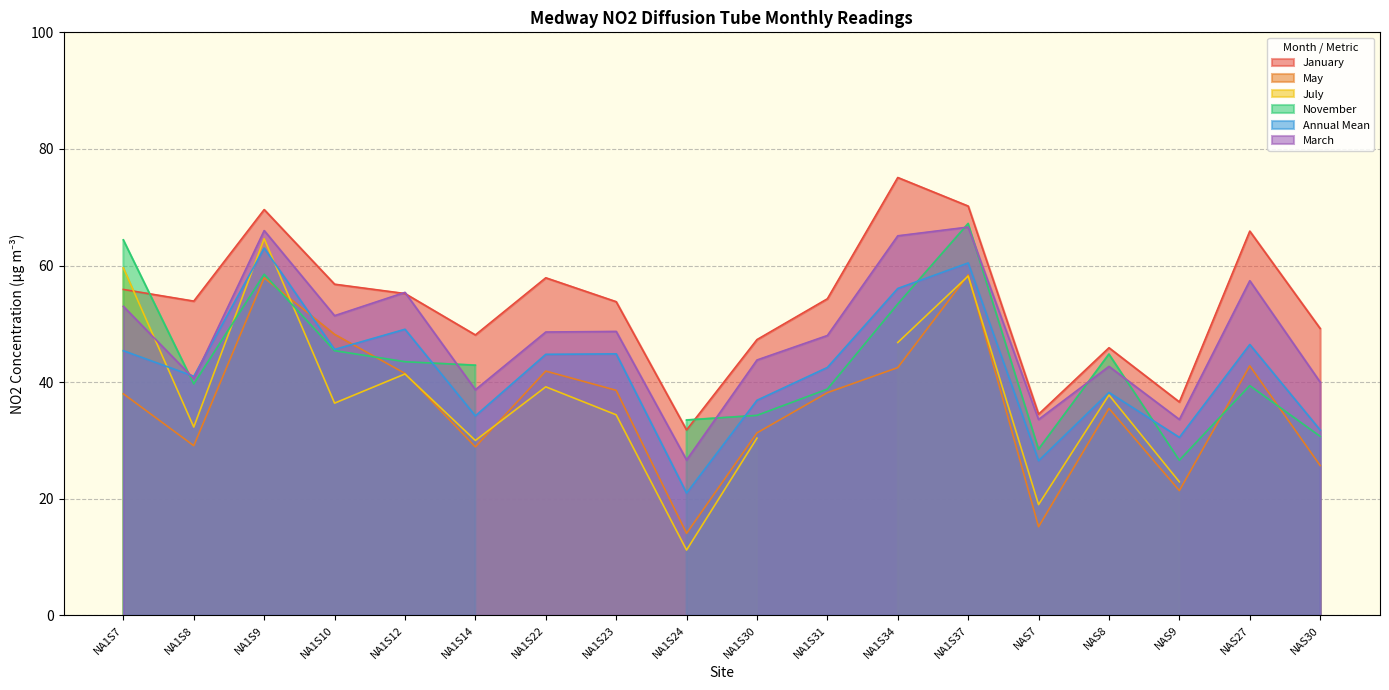

What is the sum of all May values?

649.2